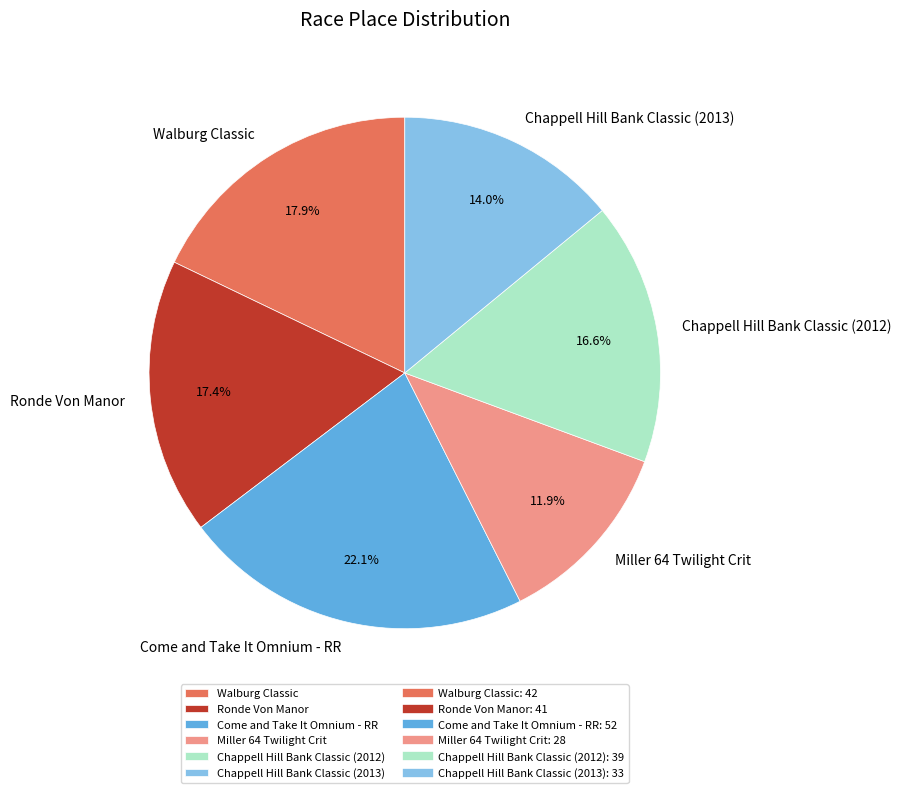

The Come and Take It Omnium - RR slice represents 22% of the pie. True or false?

True